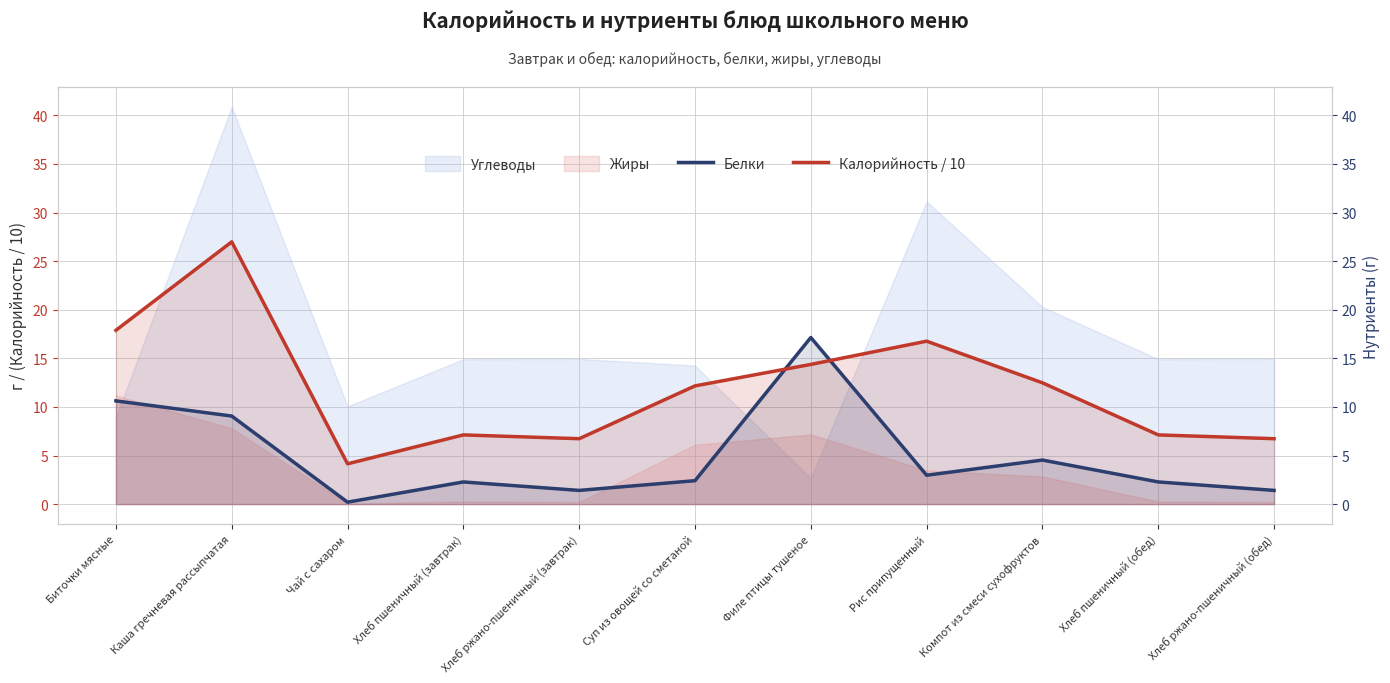

How many values in the Калорийность / 10 series are below 12?

5